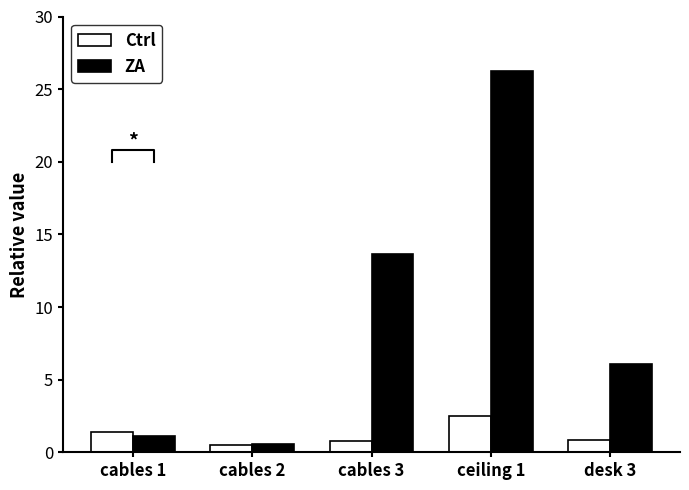

List the labels in order of ZA value, largest first.

ceiling 1, cables 3, desk 3, cables 1, cables 2